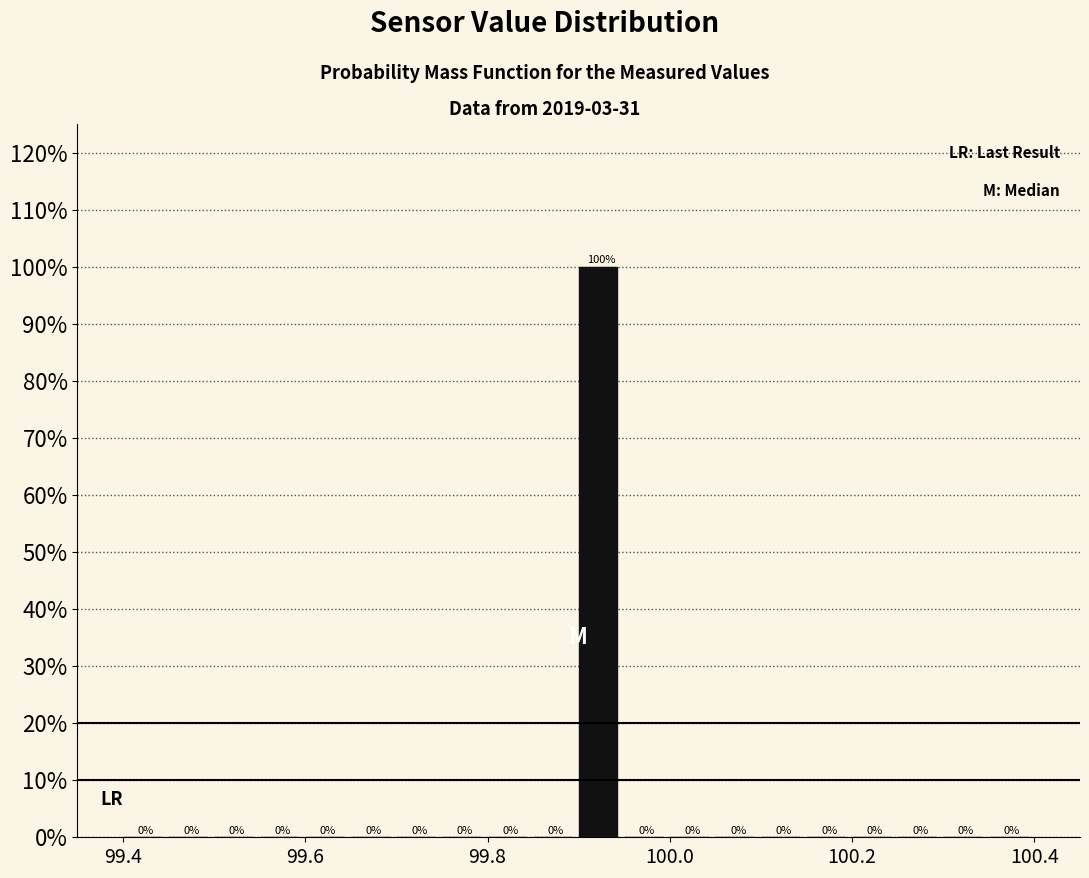

Read against the x-axis, roughly where is the centre of the tallest bar?

99.92